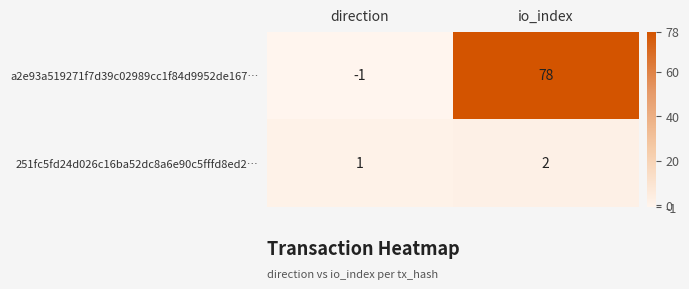

Which category has the lowest value in the 251fc5fd24d026c16ba52dc8a6e90c5fffd8ed2… series?

direction